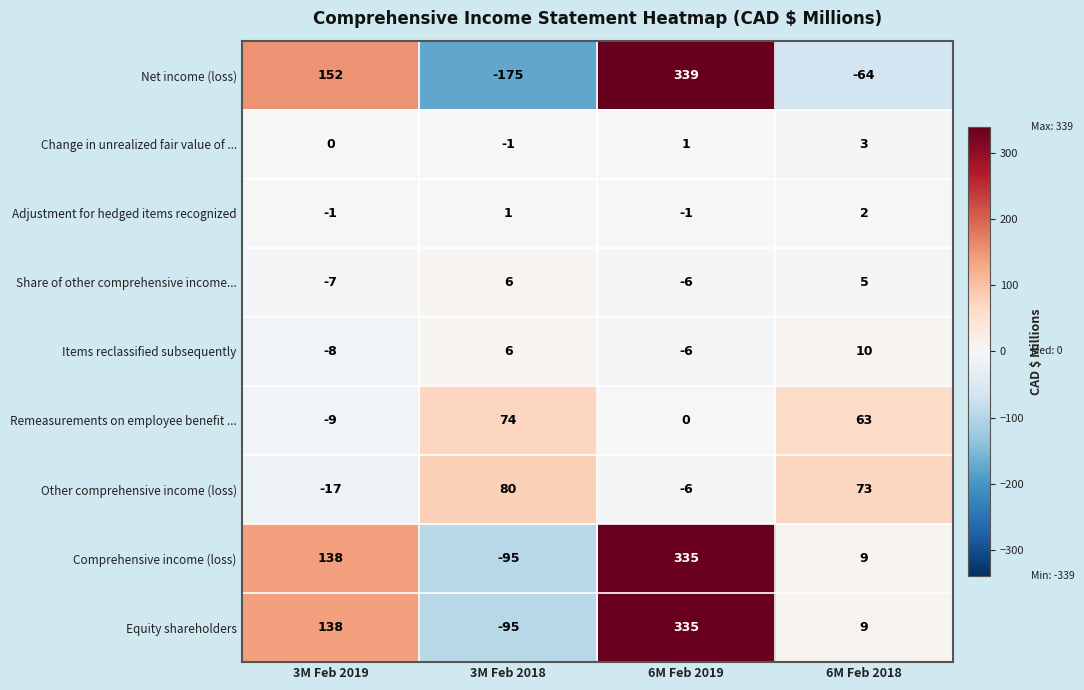

What is the difference between the Equity shareholders values at 3M Feb 2019 and 6M Feb 2018?

129